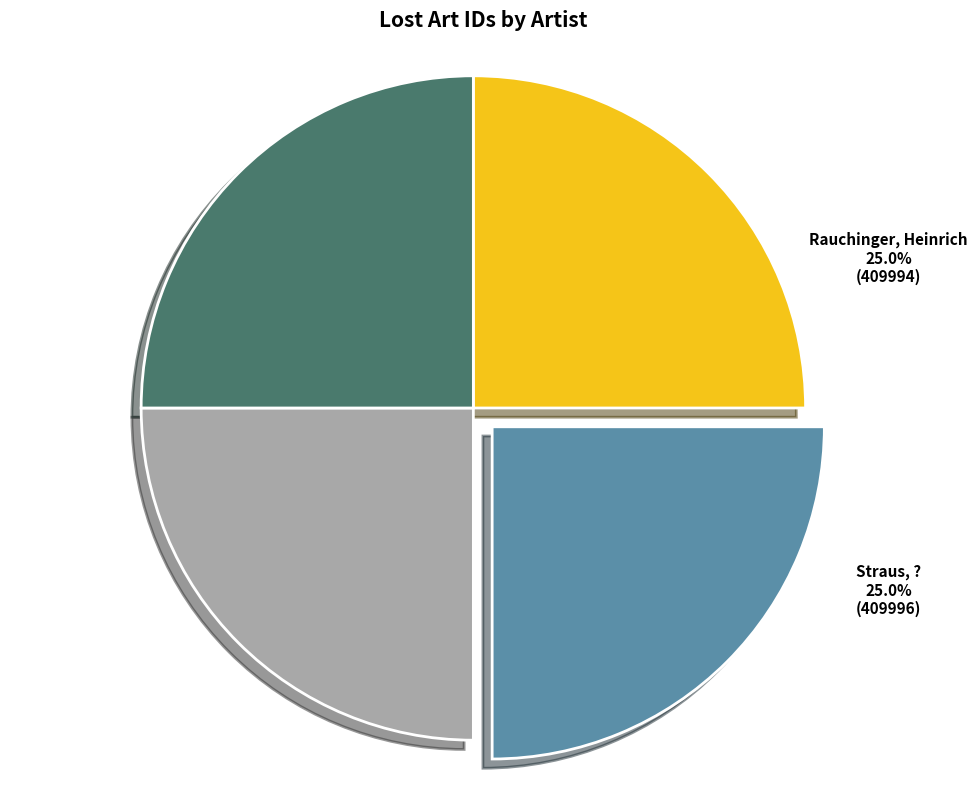

To the nearest percent, what is the average slice percentage?

25%